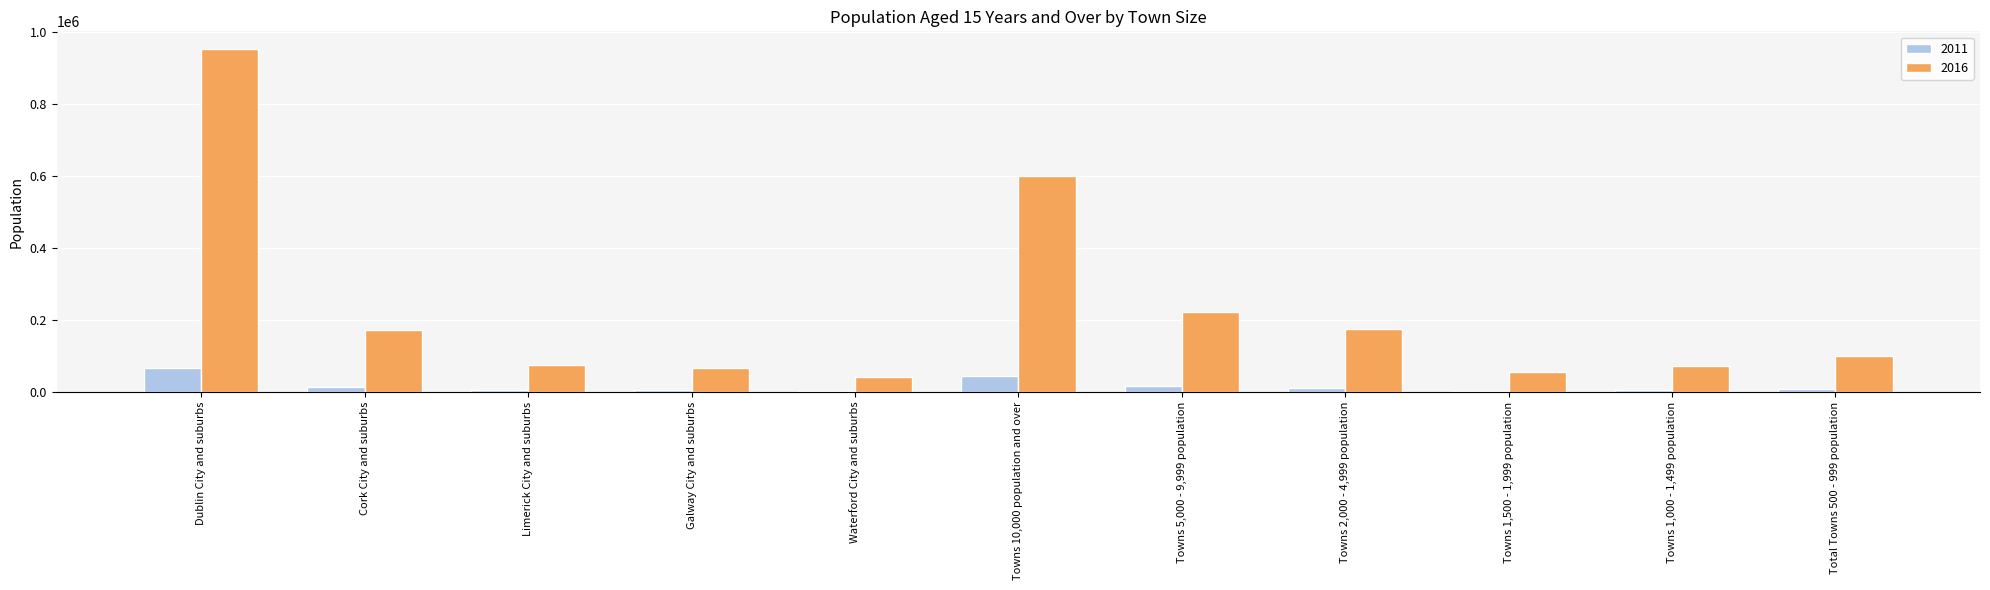

Read the 2011 value at Dublin City and suburbs, to the nearest 50.

65800